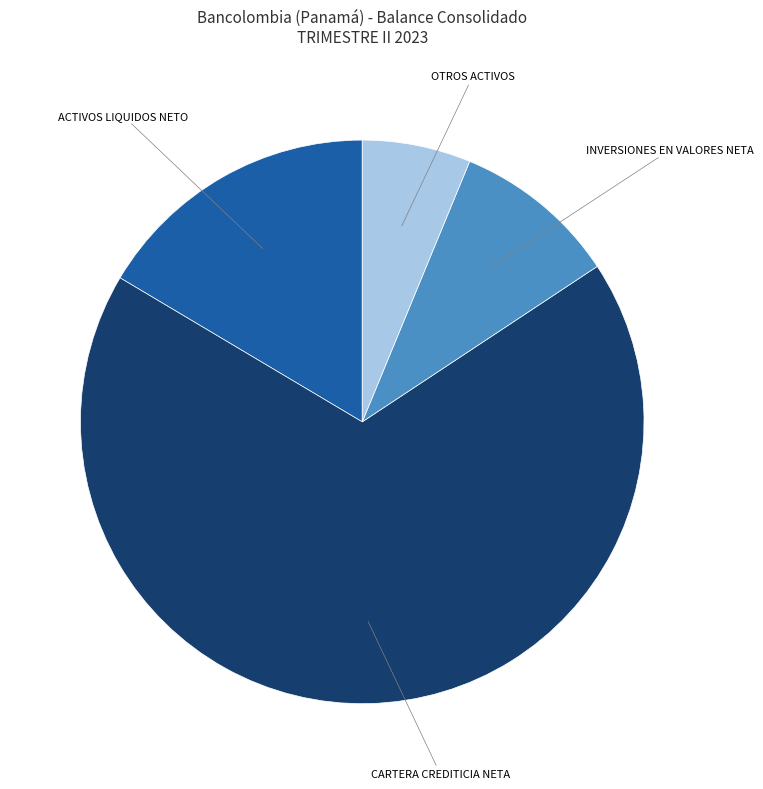

What is the largest slice in the pie chart?

CARTERA CREDITICIA NETA